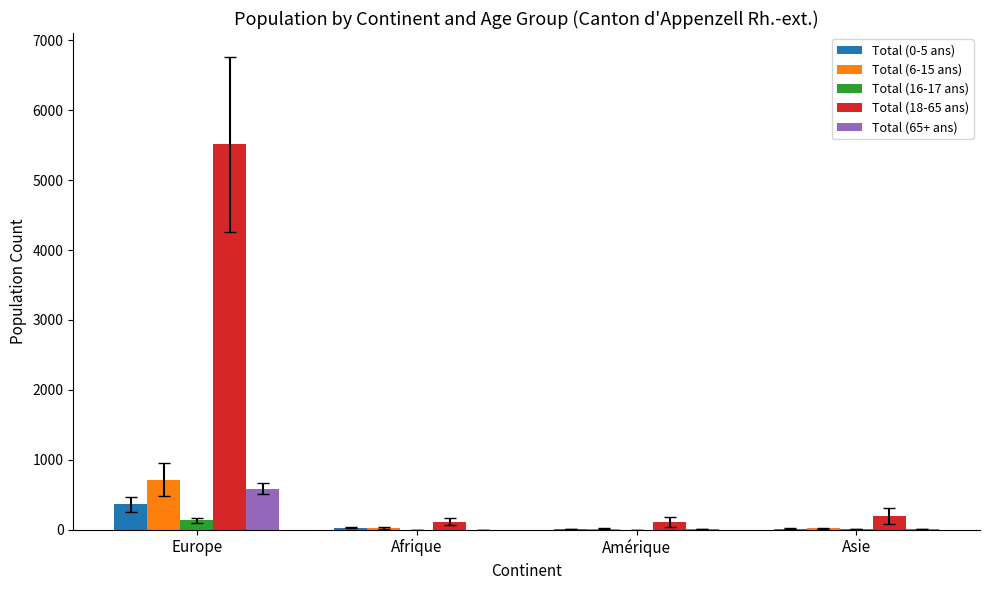

Is the value of Total (16-17 ans) at Afrique greater than the value of Total (18-65 ans) at Europe?

No